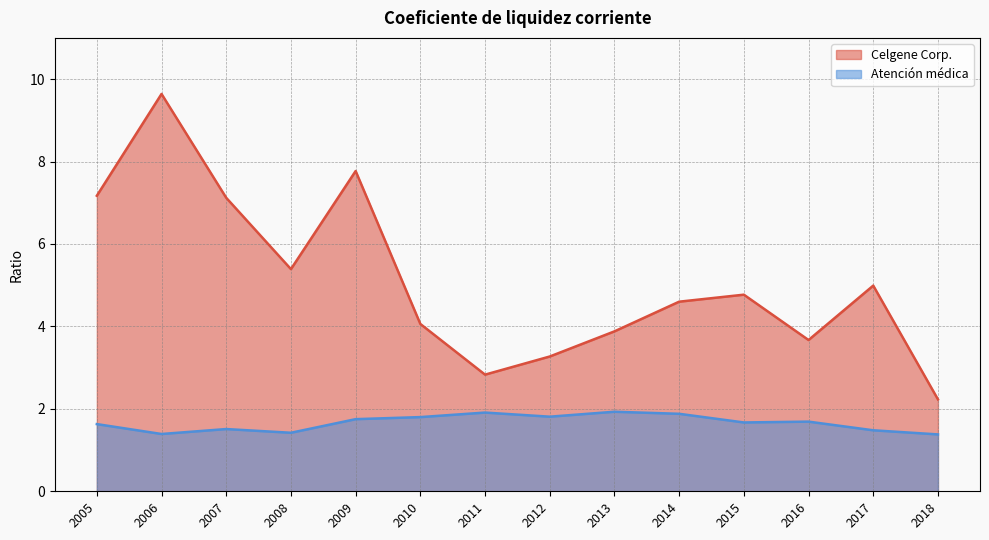

What is the highest value of the Atención médica series?

1.9